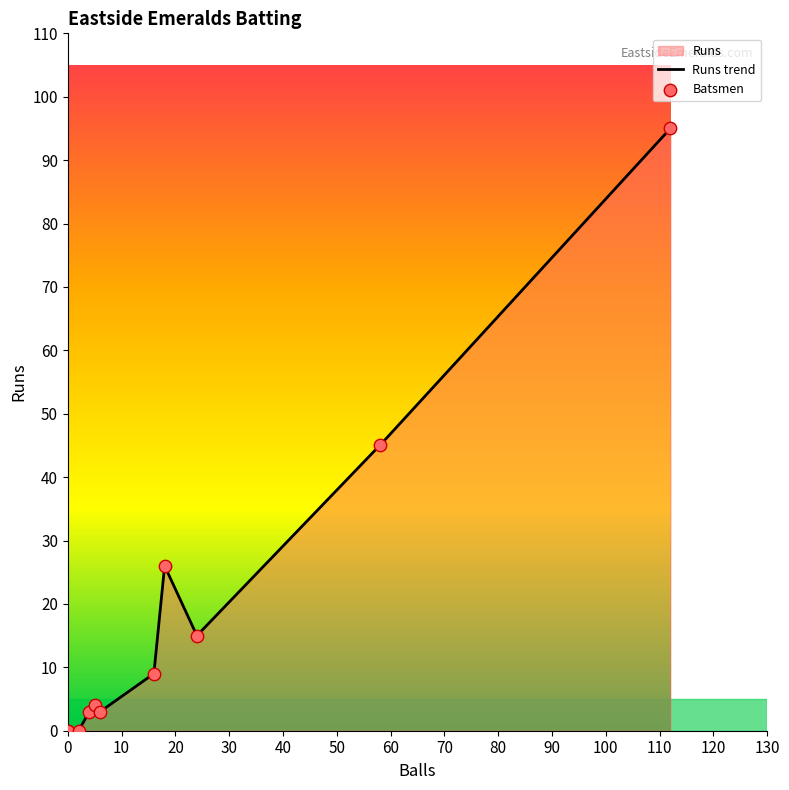

What is the highest value of the Runs trend series?

95.0